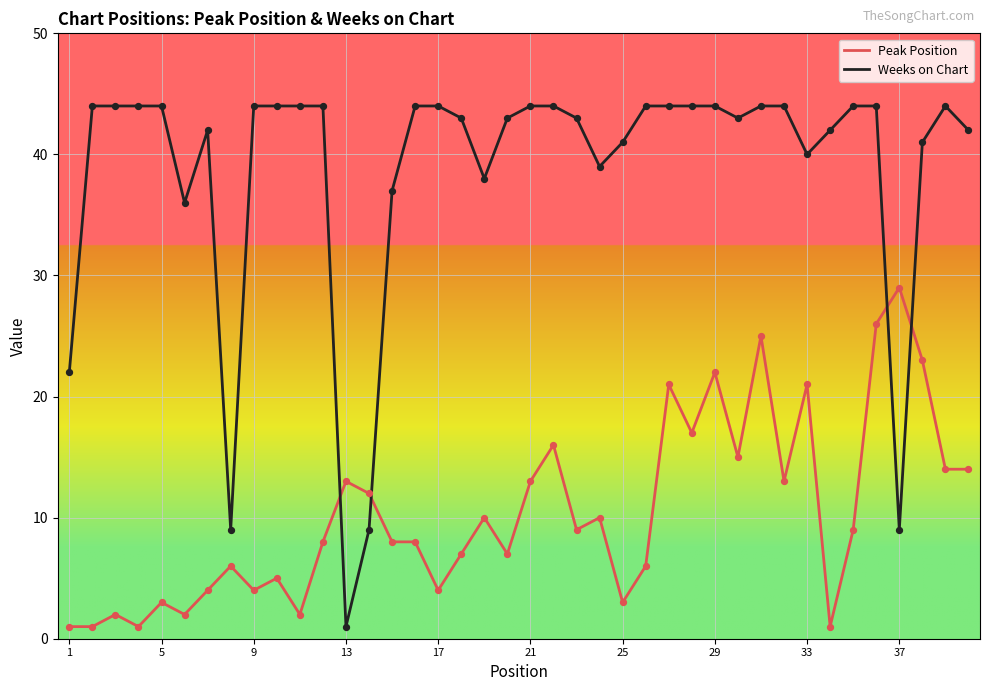

Which series has the largest total across all categories?

Weeks on Chart